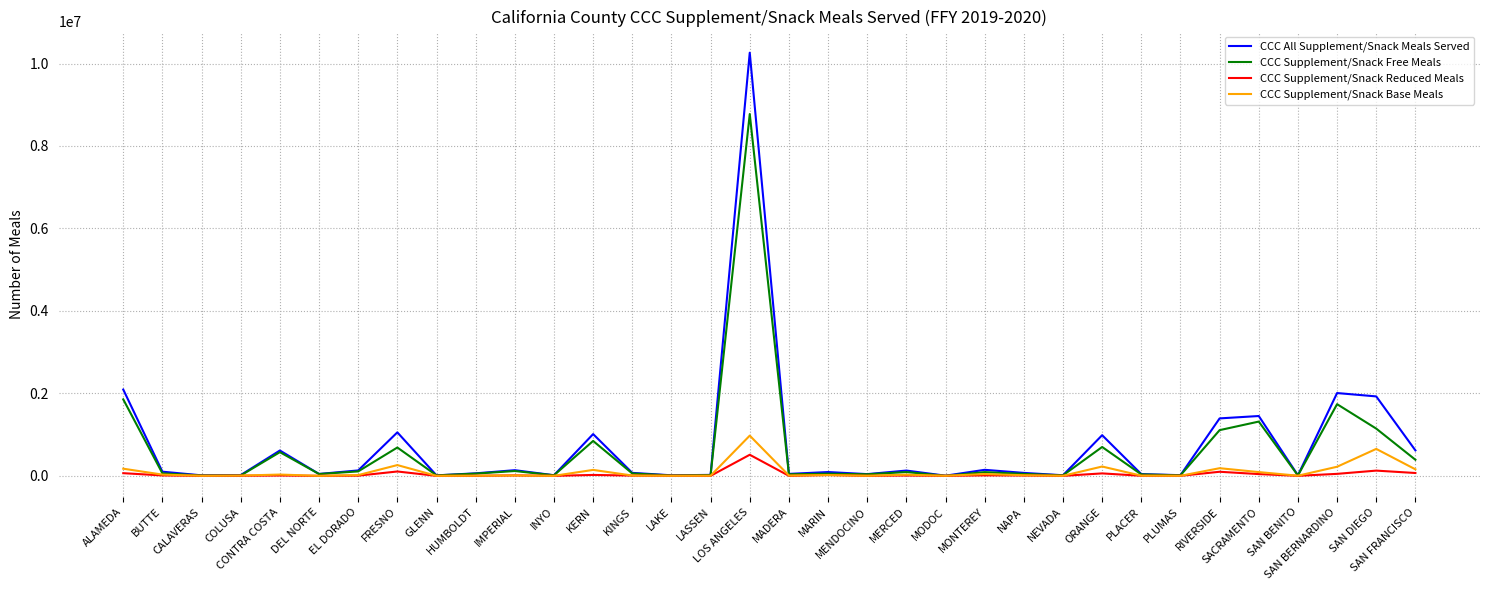

At which label is CCC Supplement/Snack Free Meals closest to 4388317?

ALAMEDA